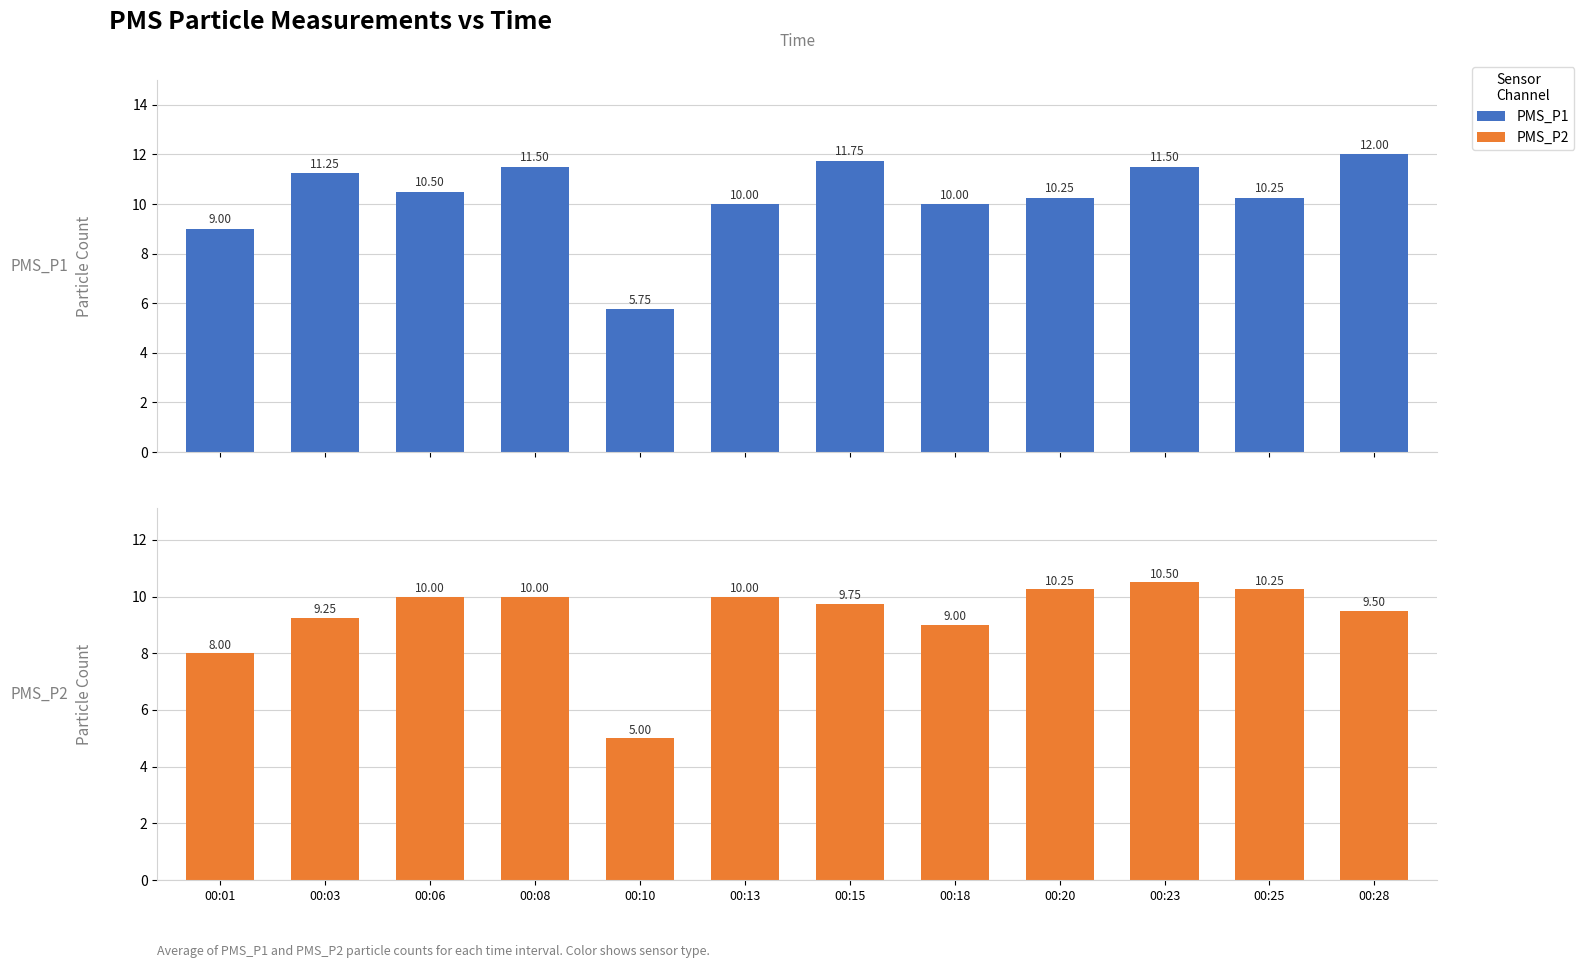

What is the value of the PMS_P1 bar at the 4th from the left?

11.5